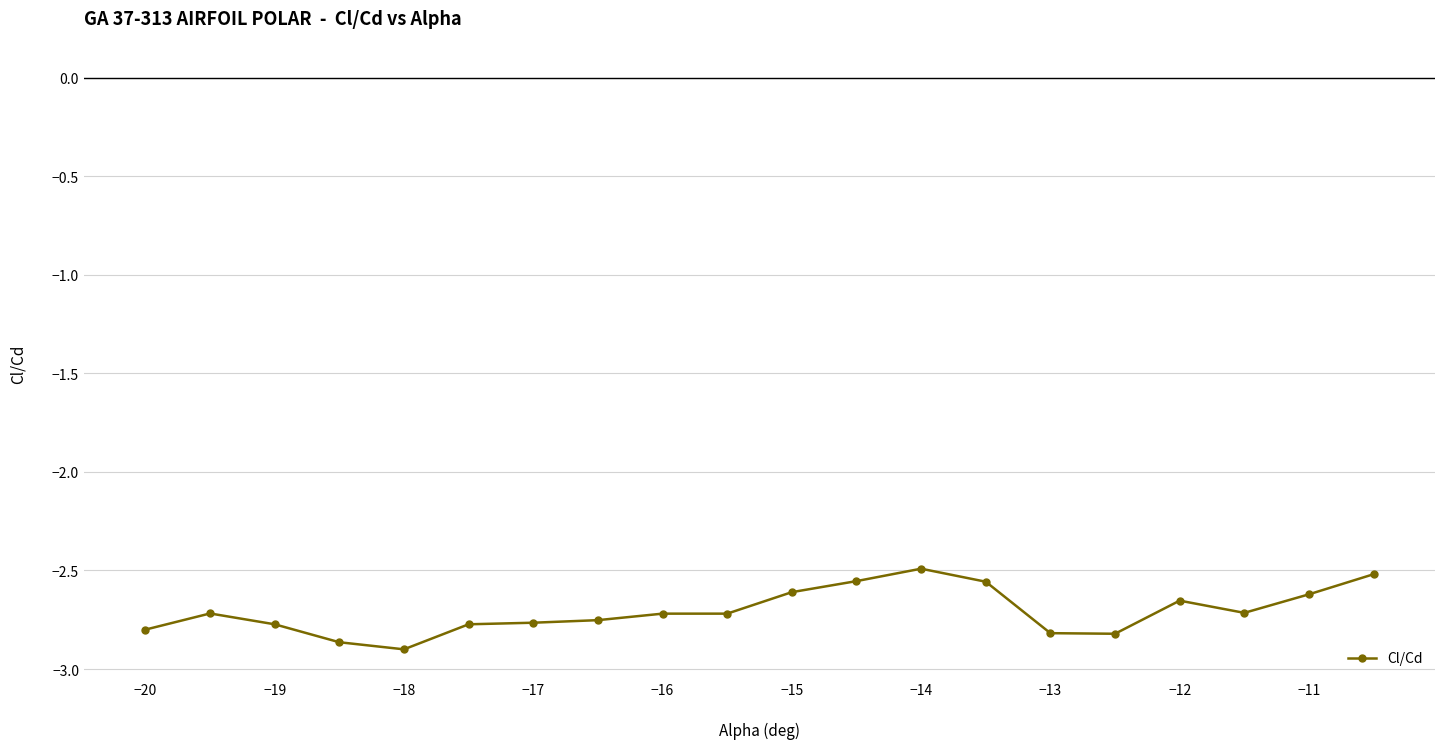

How many data points does each series have?

20